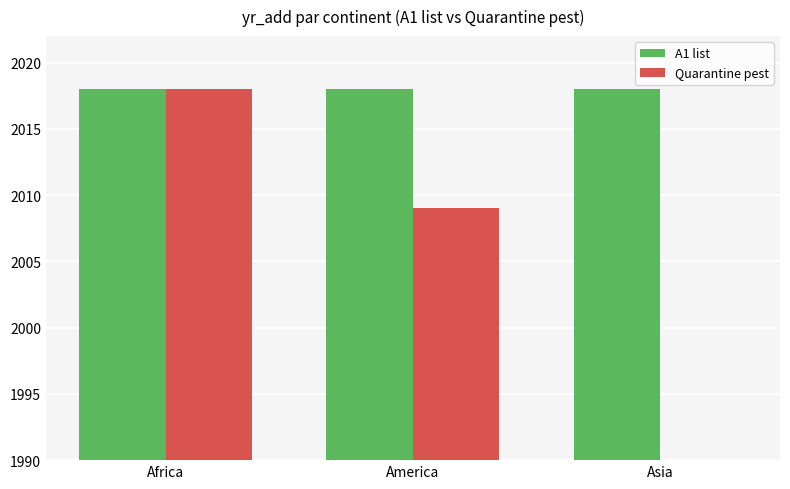

What is the label of the 1st bar from the left?

Africa